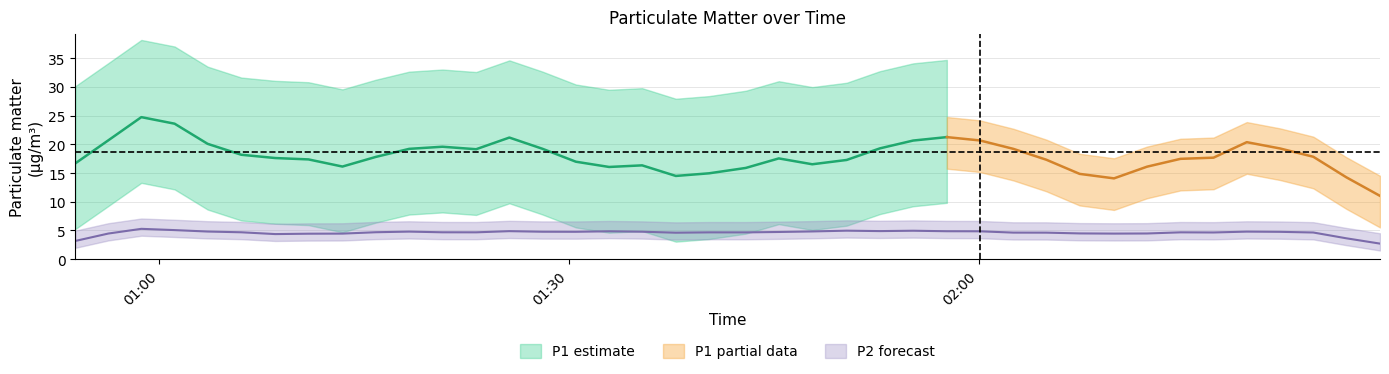

Rank the categories by P2 value from lowest to highest.

39, 19, 30, 4, 6, 13, 38, 5, 10, 7, 14, 9, 29, 33, 24, 20, 32, 34, 28, 36, 18, 31, 26, 16, 8, 22, 17, 12, 2, 35, 23, 21, 25, 27, 37, 11, 0, 1, 15, 3